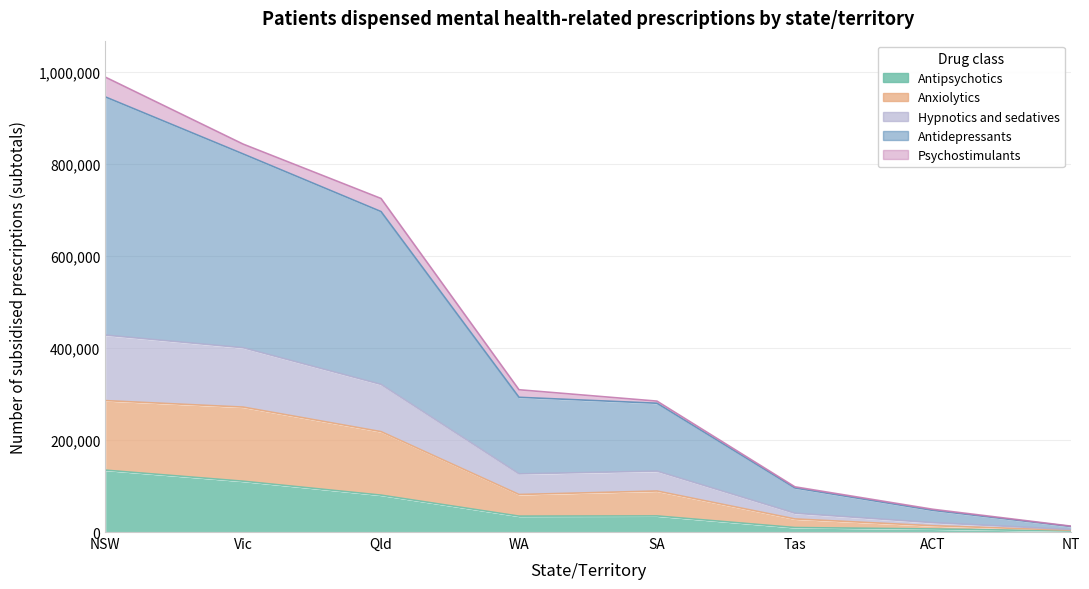

How many values in the Anxiolytics series exceed 89154?

3